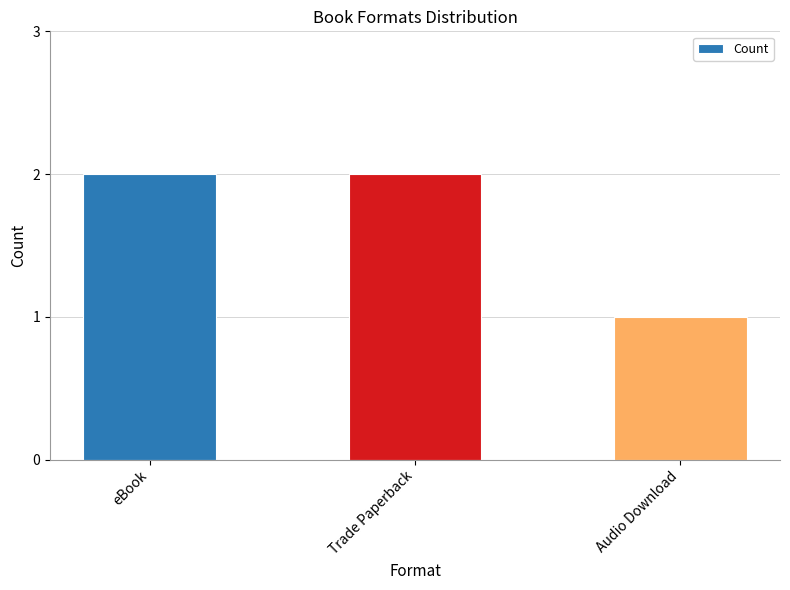

What is the average value?

2